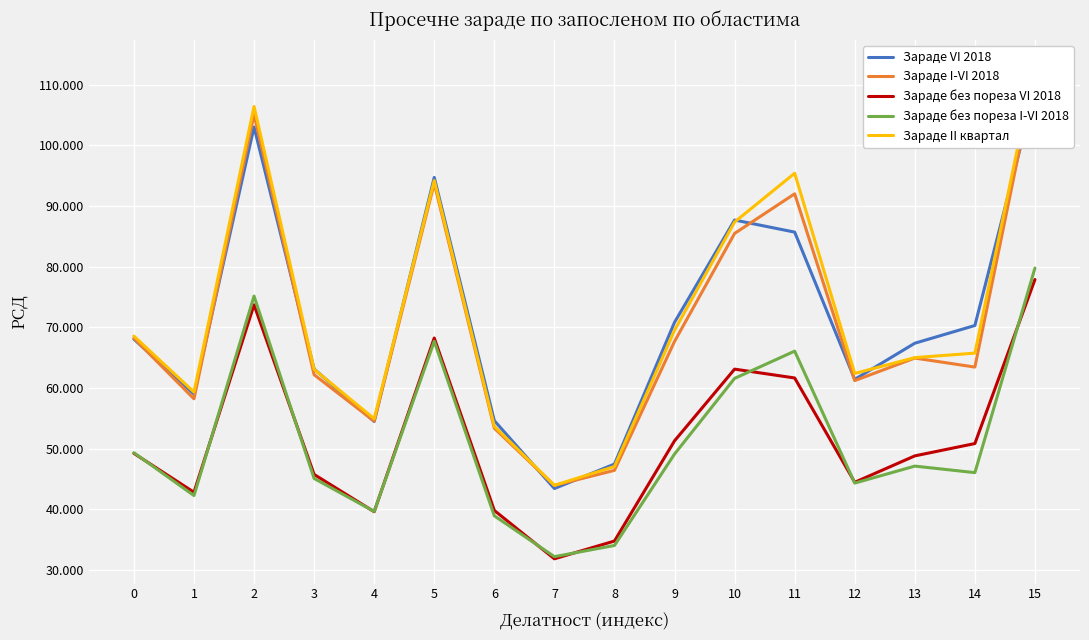

What is the spread (max minus min) of values at 11?

33731